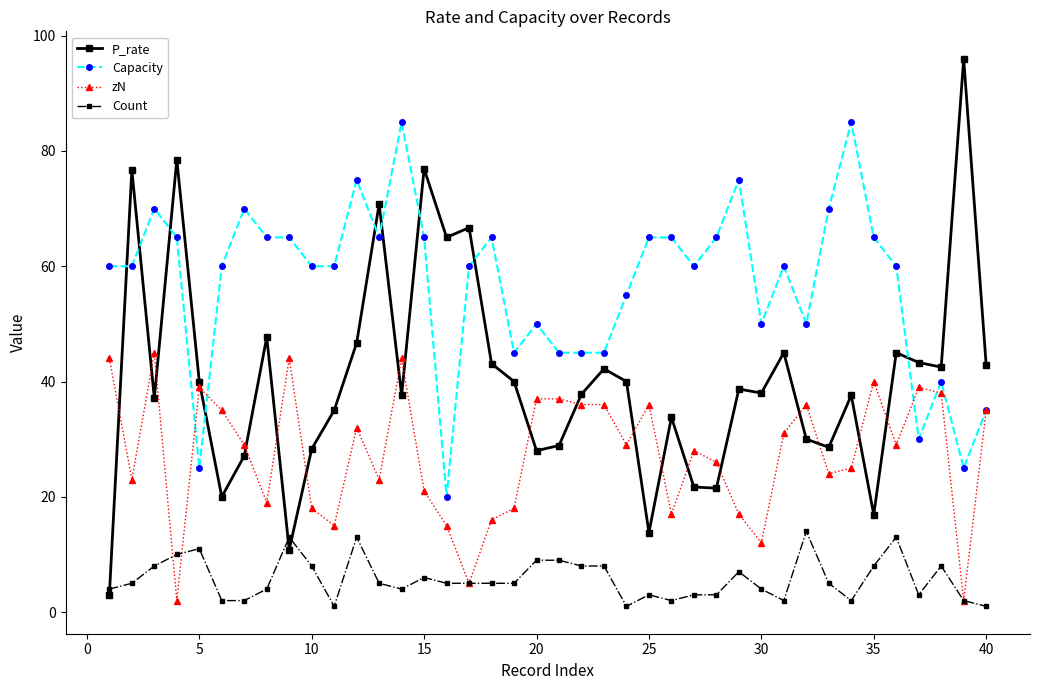

Rank the series by their maximum value, from highest to lowest.

P_rate, Capacity, zN, Count